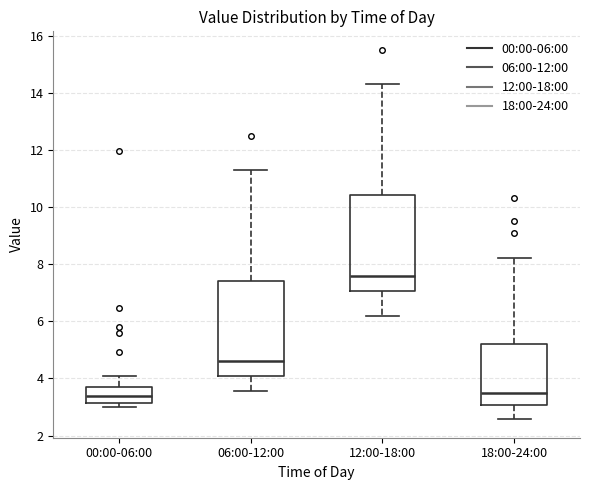

Reading left to right, read every box against the y-axis: the position of its median line, the range the box covers, and the ends of its whiskers. The values are not printed on the chart, so give them approximately, as read against the axis.

00:00-06:00: median 3.4, box 3.2 to 3.8, whiskers 3.0 to 4.0
06:00-12:00: median 4.6, box 4.2 to 7.4, whiskers 3.6 to 11.4
12:00-18:00: median 7.6, box 7.0 to 10.4, whiskers 6.2 to 14.4
18:00-24:00: median 3.4, box 3.0 to 5.2, whiskers 2.6 to 8.2